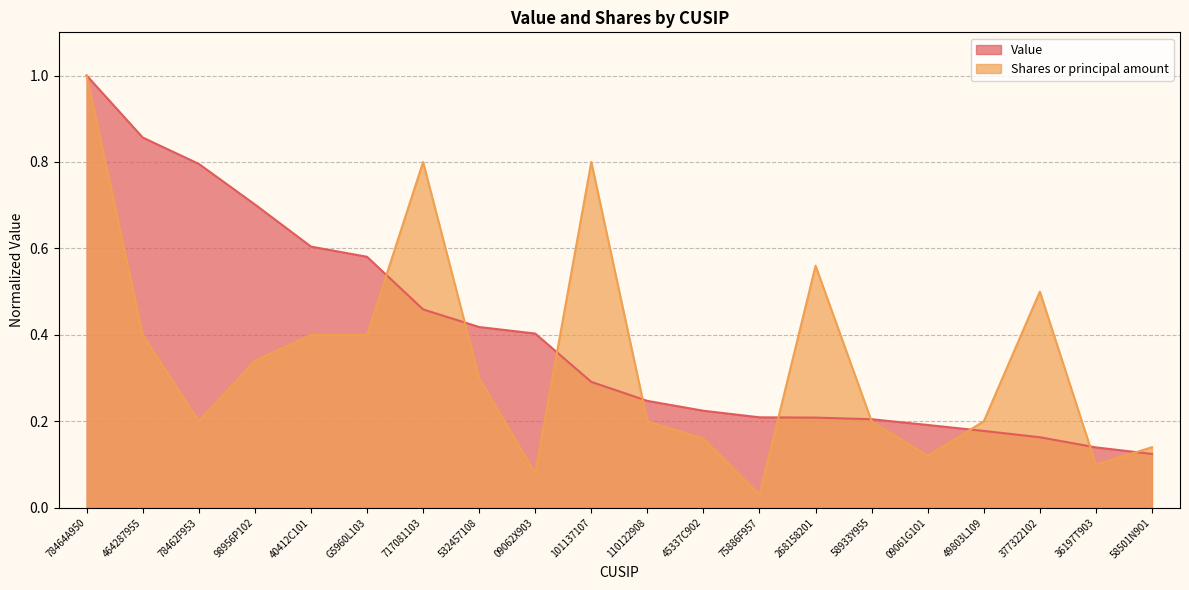

Reading right to left, extract all data points from this chart.

Value: 58501N901=0.1	36197T903=0.1	377322102=0.2	49803L109=0.2	09061G101=0.2	58933Y955=0.2	268158201=0.2	75886F957=0.2	45337C902=0.2	110122908=0.2	101137107=0.3	09062X903=0.4	532457108=0.4	717081103=0.5	G5960L103=0.6	40412C101=0.6	98956P102=0.7	78462F953=0.8	464287955=0.9	78464A950=1.0
Shares or principal amount: 58501N901=0.1	36197T903=0.1	377322102=0.5	49803L109=0.2	09061G101=0.1	58933Y955=0.2	268158201=0.6	75886F957=0.0	45337C902=0.2	110122908=0.2	101137107=0.8	09062X903=0.1	532457108=0.3	717081103=0.8	G5960L103=0.4	40412C101=0.4	98956P102=0.3	78462F953=0.2	464287955=0.4	78464A950=1.0